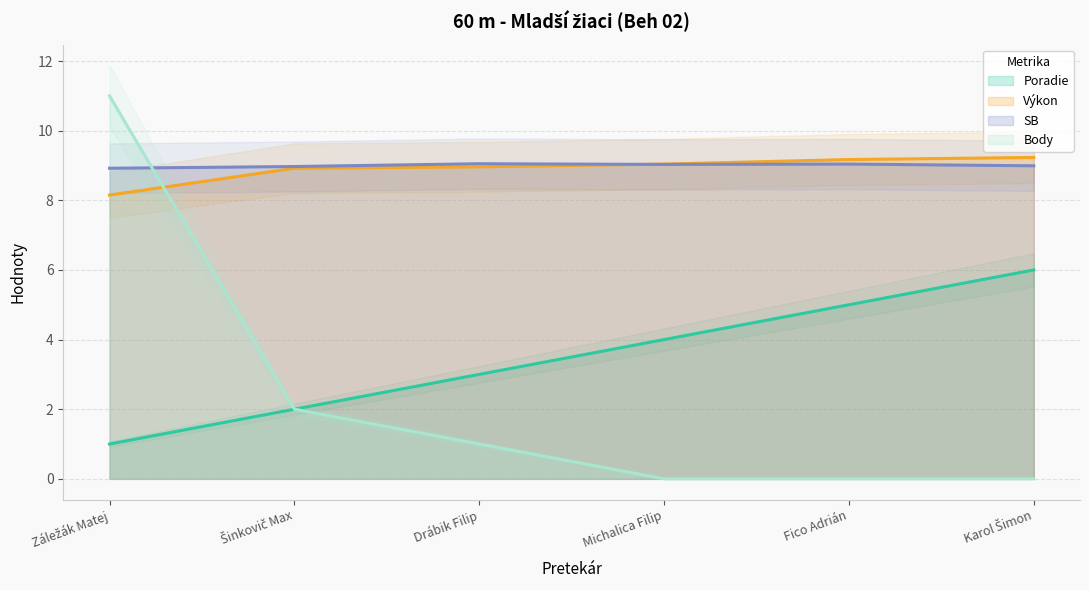

Read the Výkon value at Drábik Filip.

9.0